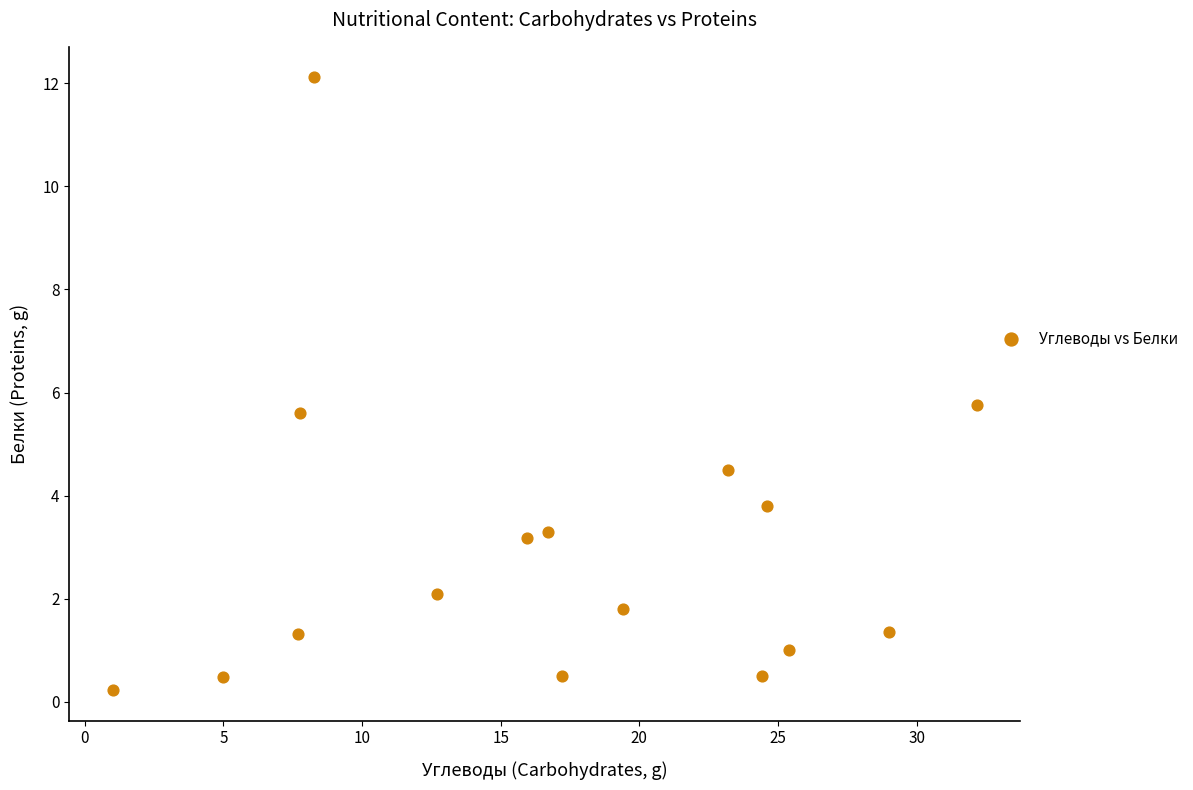

What is the range of X values (max minus min)?

31.2